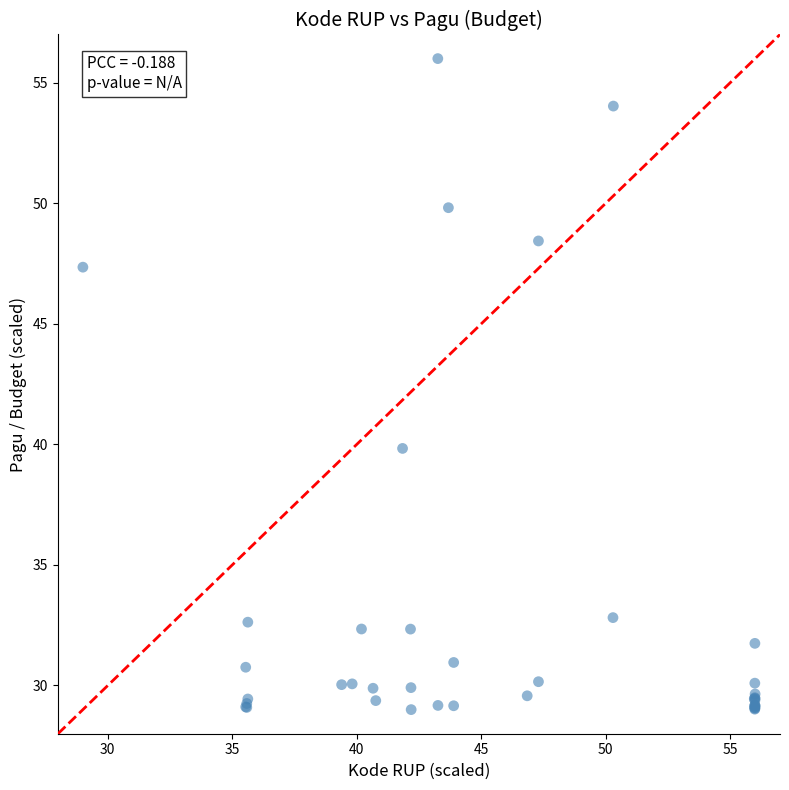

What Y value in the scatter plot is closest to 42?

39.8